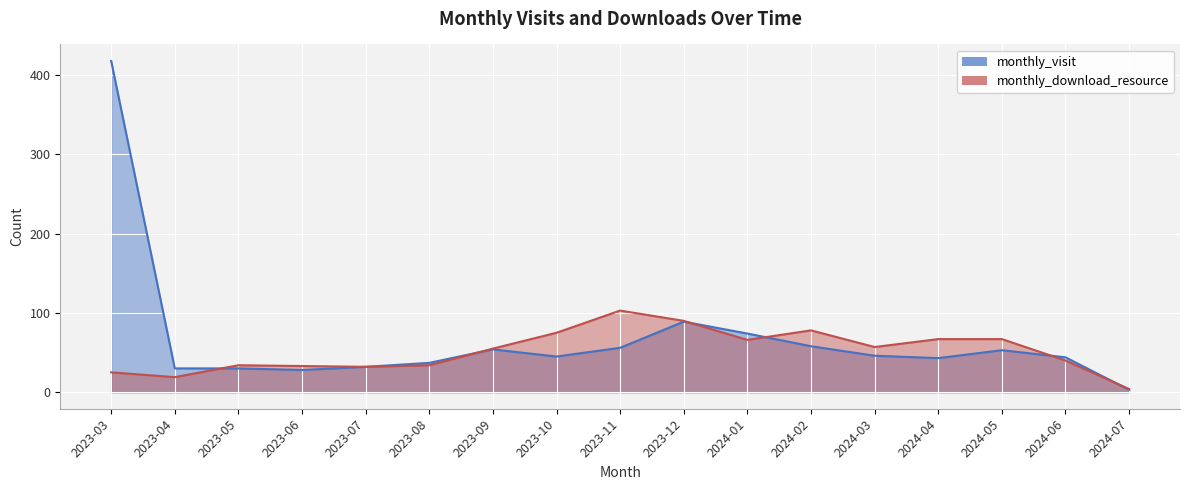

After their last crossing, which series has the higher values: monthly_download_resource or monthly_visit?

monthly_download_resource